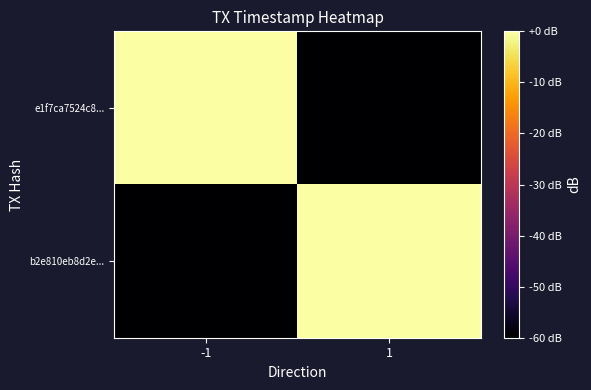

Which has a higher value, 1 or -1?

-1